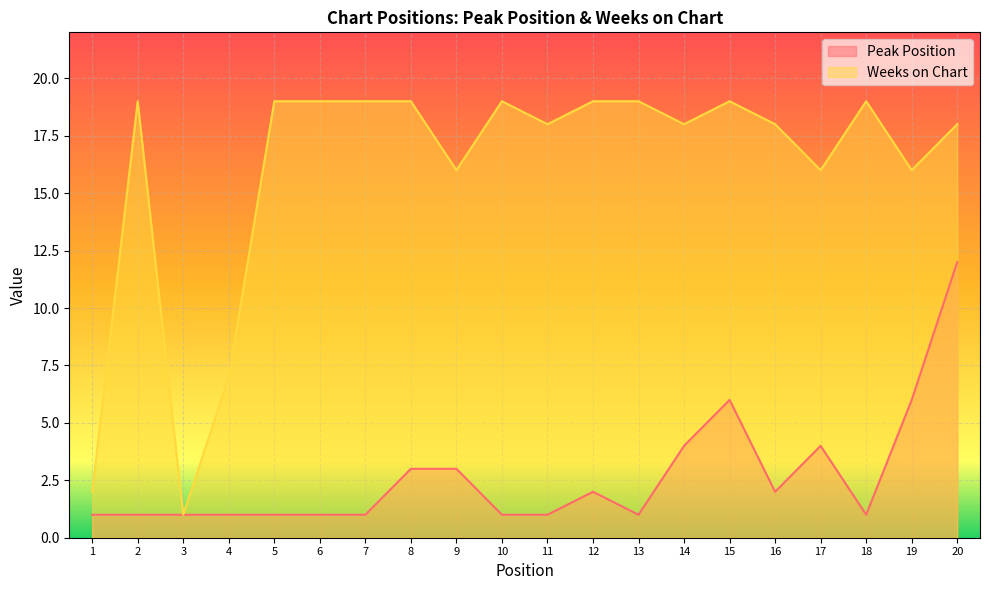

Which category has the highest value in the Weeks on Chart series?

2